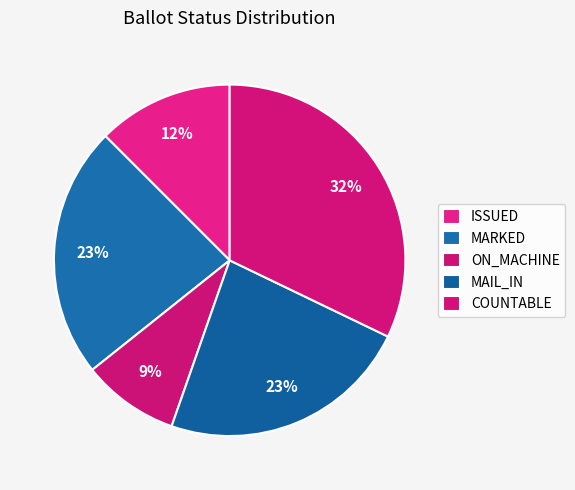

How many segments does this pie chart have?

5